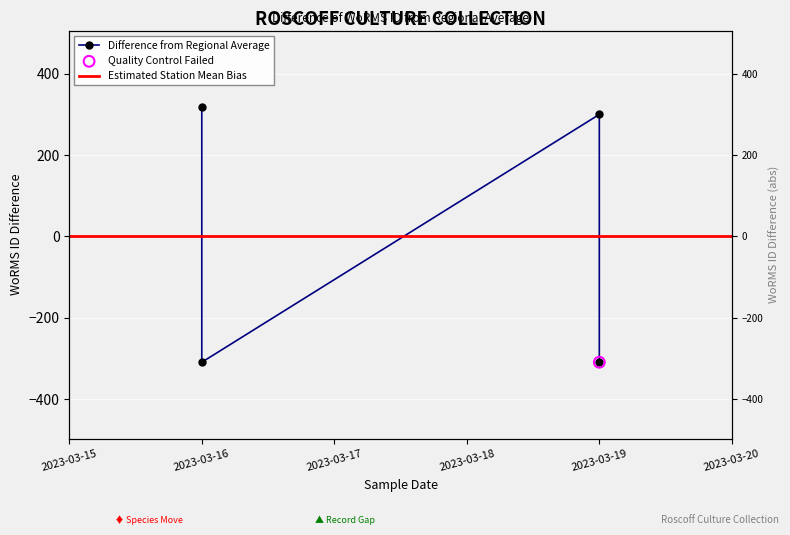

Which has a higher value, 2023-03-16 or 2023-03-19?

2023-03-16